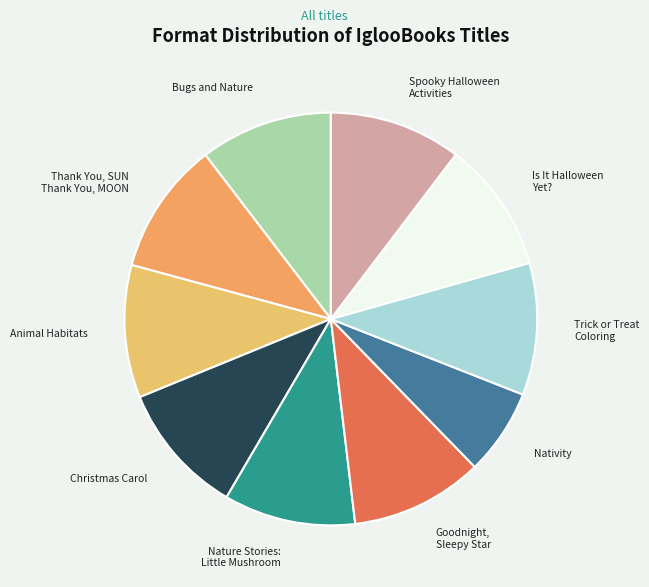

Is there a majority slice in this chart?

No